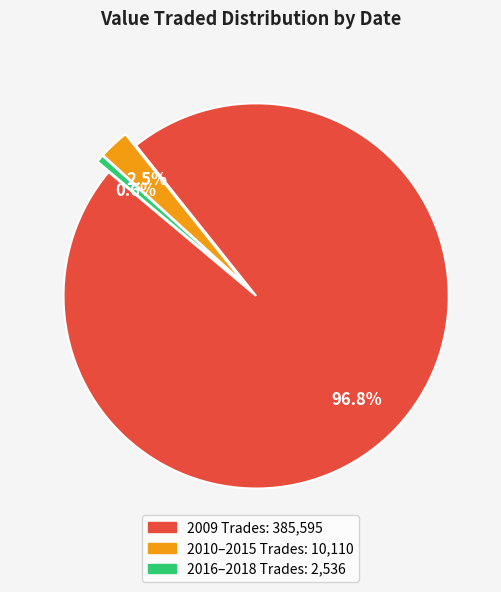

Is there a majority slice in this chart?

Yes